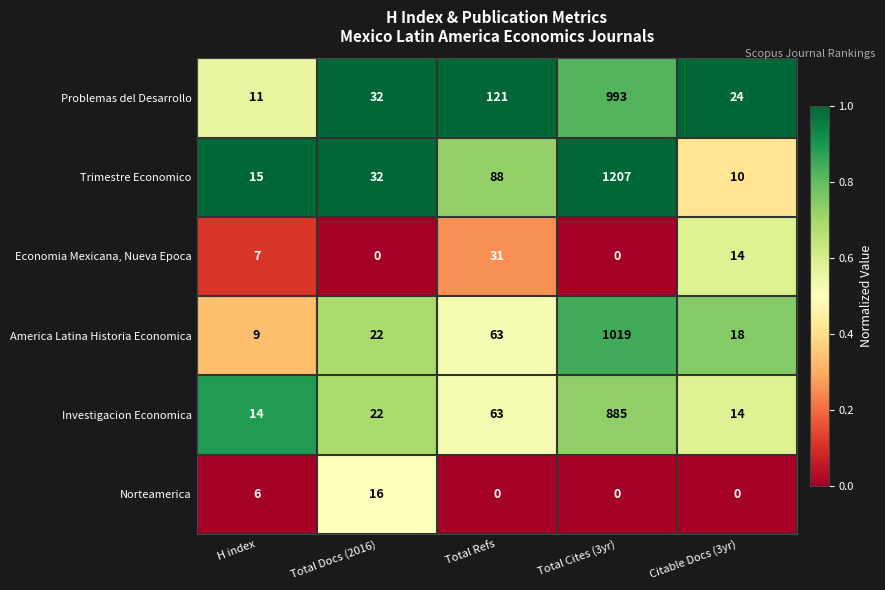

How many values in the Economia Mexicana, Nueva Epoca series are below 7?

2